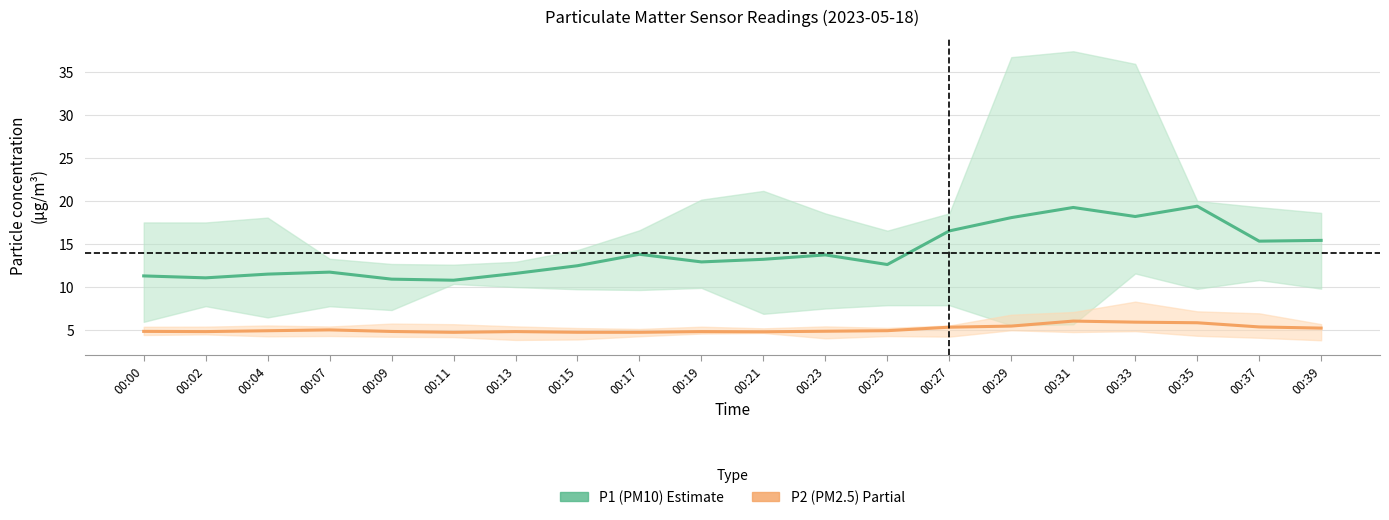

Reading left to right, list all the values displayed in this chart.

P1 (PM10): 11.3	11.1	11.5	11.7	10.9	10.8	11.6	12.5	13.8	12.9	13.2	13.7	12.6	16.5	18.1	19.2	18.2	19.4	15.3	15.4
P2 (PM2.5): 4.8	4.8	4.9	5.0	4.8	4.7	4.8	4.7	4.7	4.8	4.8	4.9	4.9	5.3	5.5	6.0	5.9	5.9	5.4	5.2